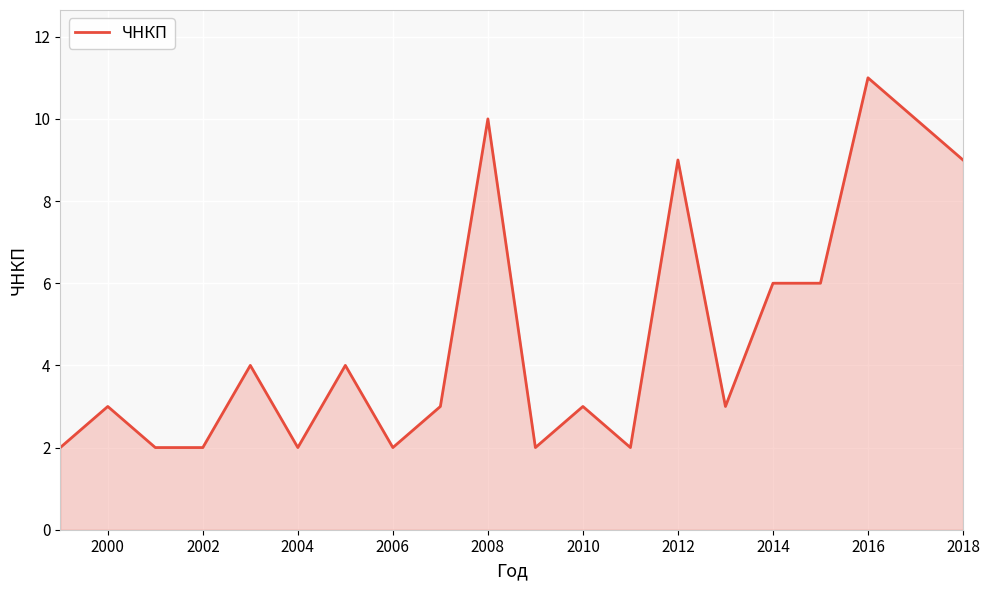

What is the difference between the maximum and minimum values?

9